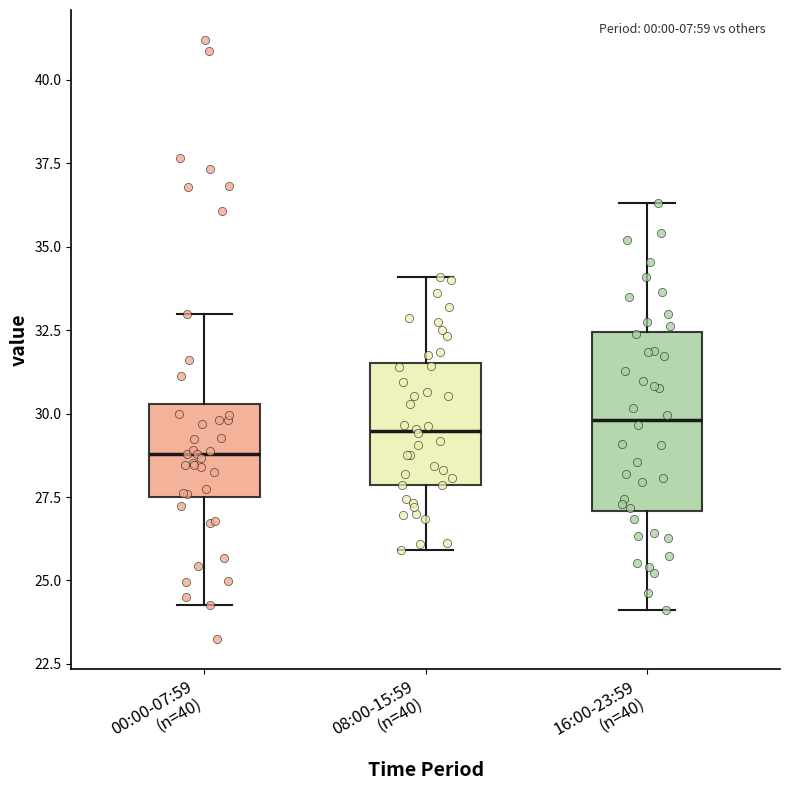

Reading left to right, transcribe this box plot: for each box, give where its median line is, the range the box spans, and where its two whiskers end, as read against the y-axis. The values are not printed on the chart, so give them approximately, as read against the axis.

00:00-07:59 (n=40): median 29.0, box 27.5 to 30.5, whiskers 24.5 to 33.0
08:00-15:59 (n=40): median 29.5, box 28.0 to 31.5, whiskers 26.0 to 34.0
16:00-23:59 (n=40): median 30.0, box 27.0 to 32.5, whiskers 24.0 to 36.5